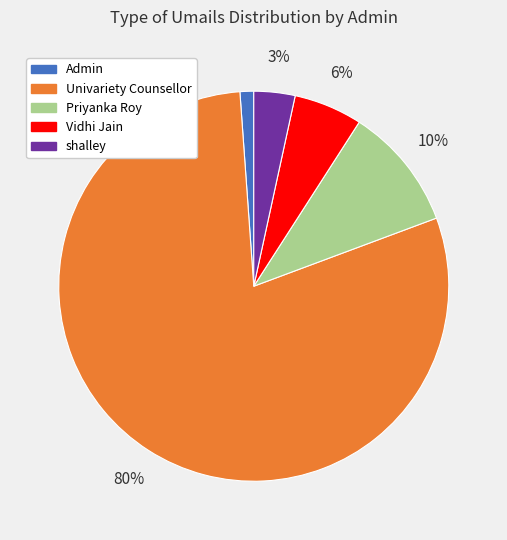

Is there a majority slice in this chart?

Yes